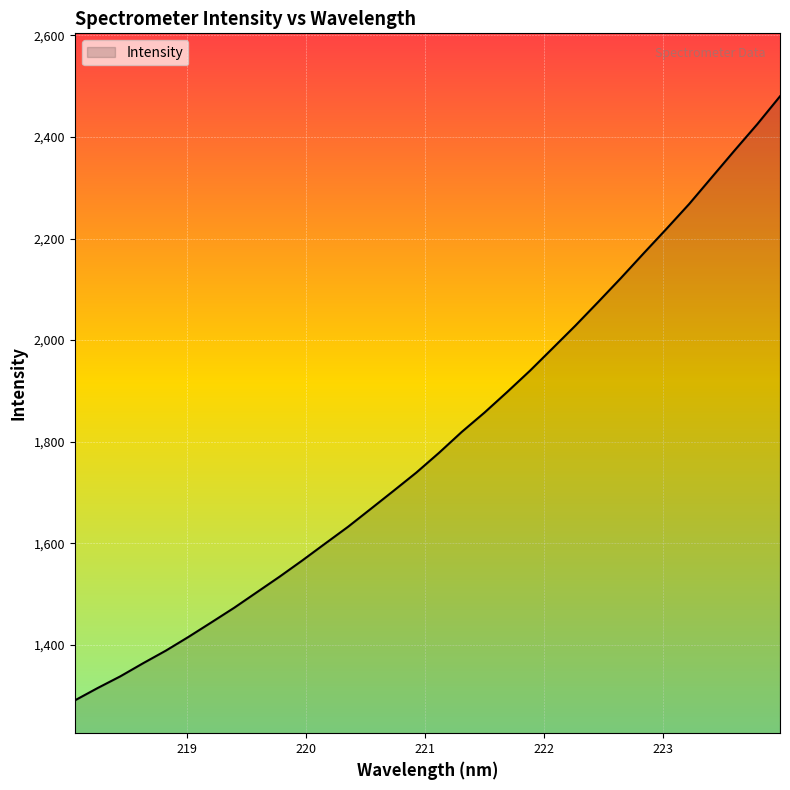

What is the difference between the maximum and minimum values?

1189.4